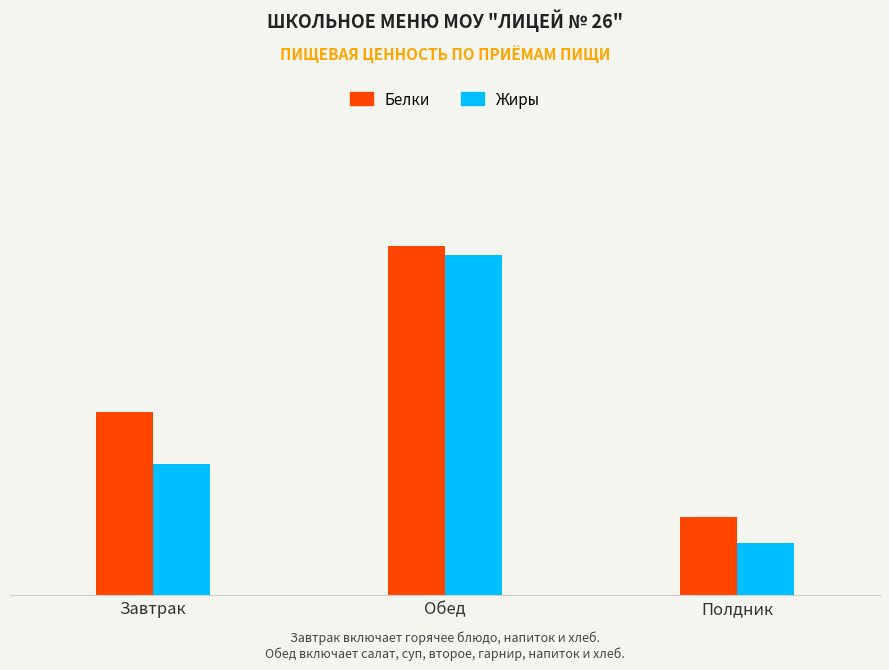

Are the bars horizontal?

No